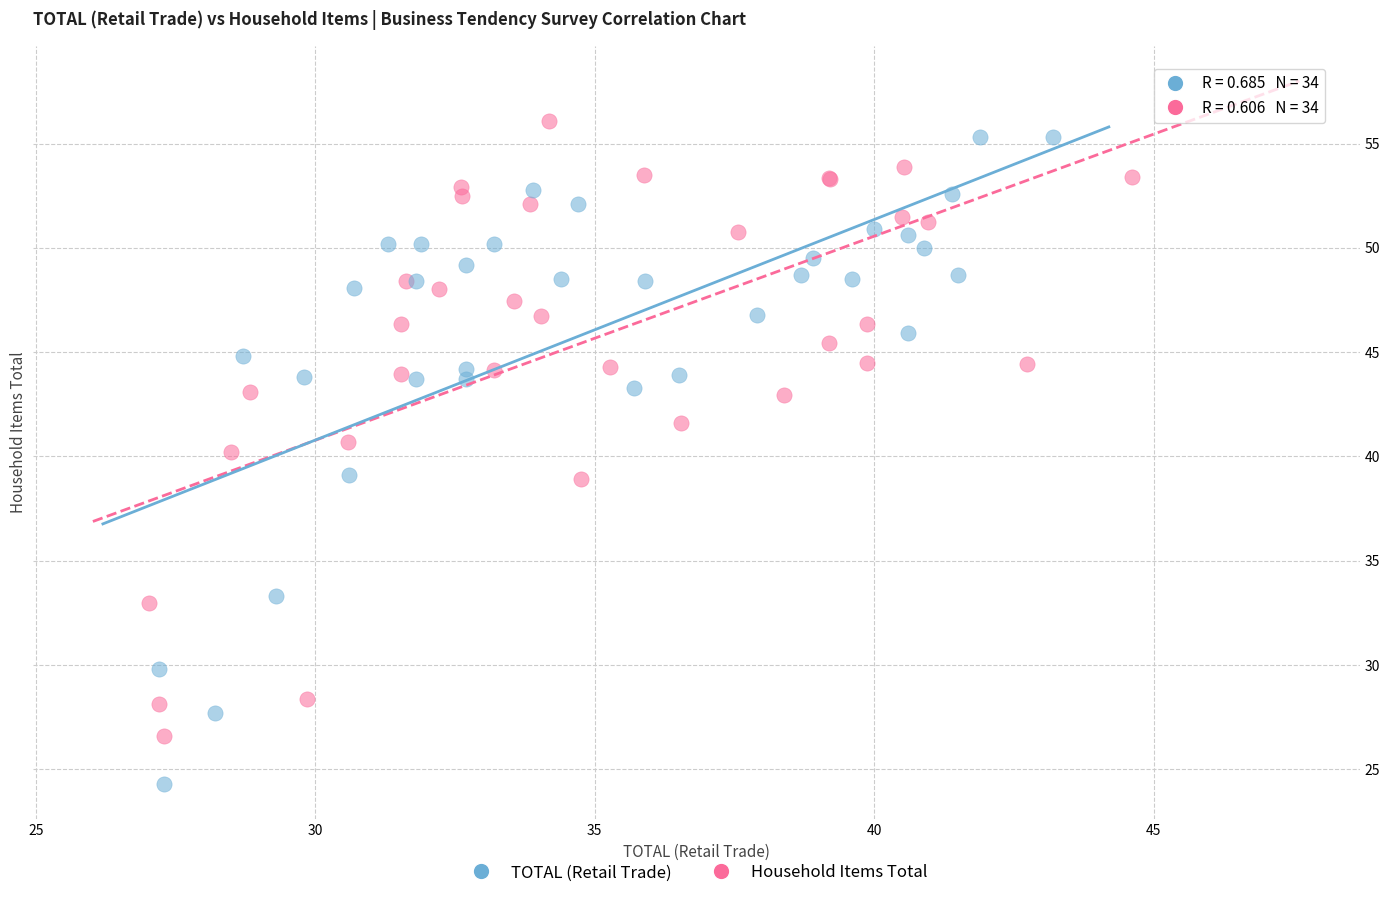

Which series contains the lowest Y value?

TOTAL (Retail Trade)